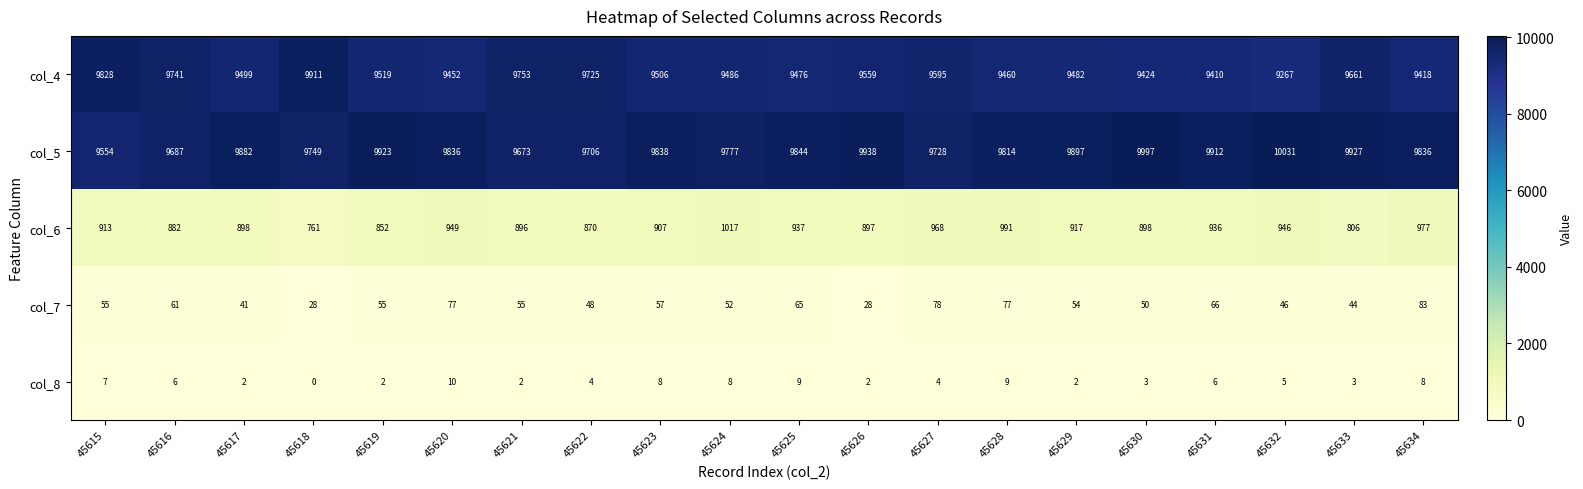

What is the maximum value for col_6?

1017